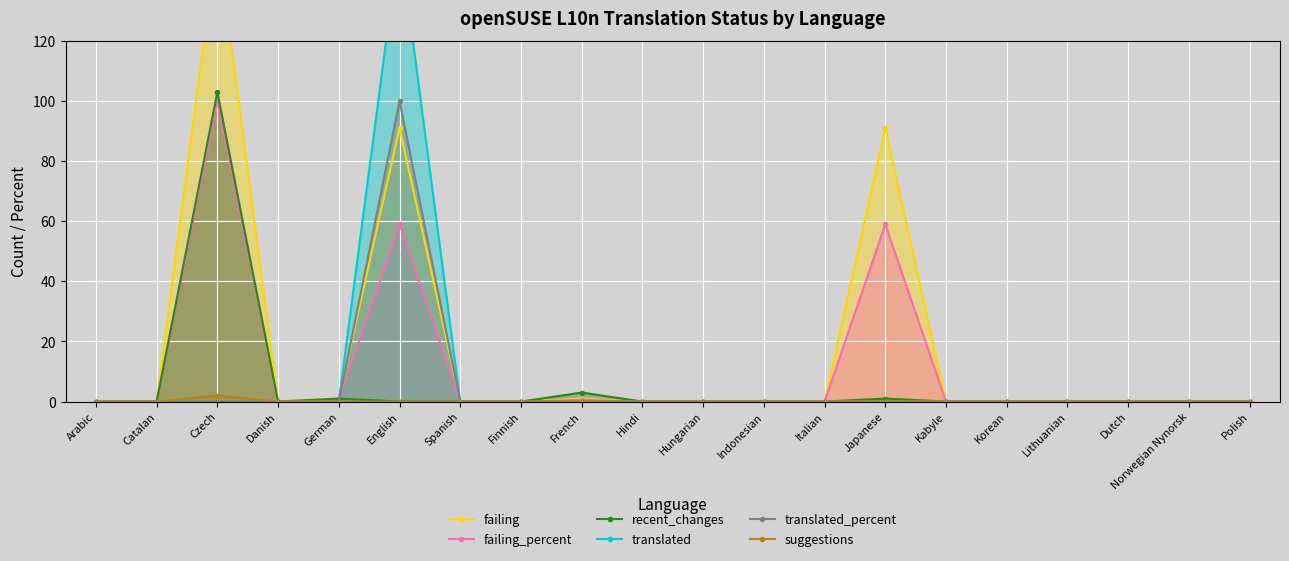

What is the spread (max minus min) of values at English?

154.0